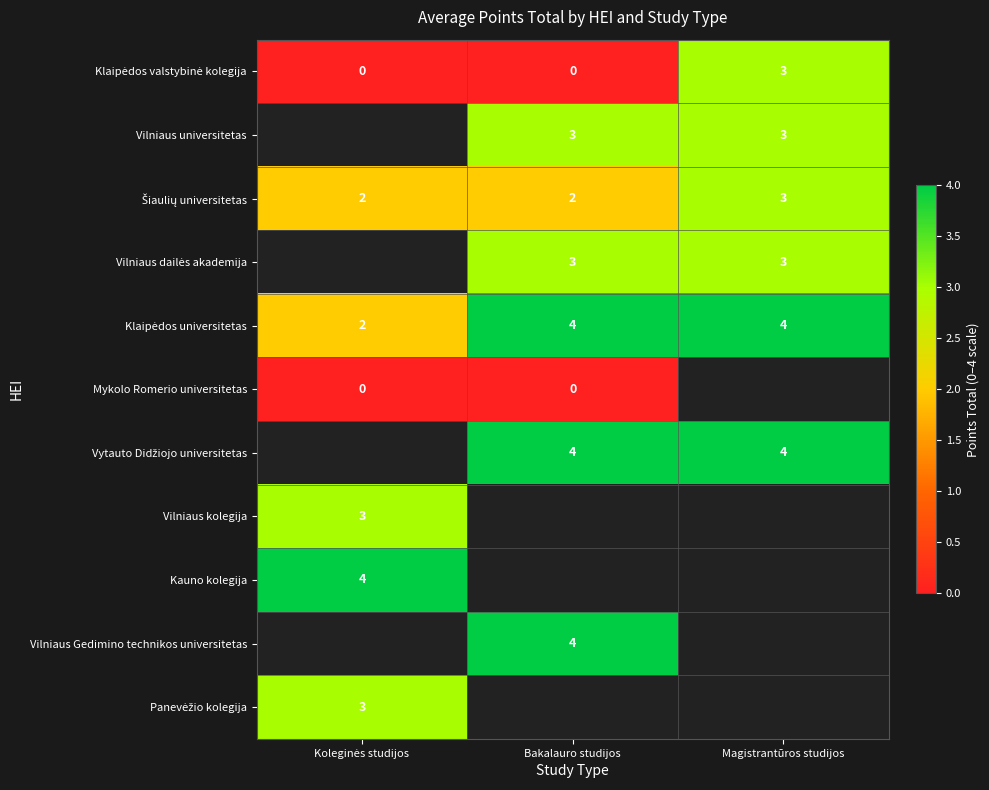

At which label does Panevėžio kolegija reach its peak?

Koleginės studijos